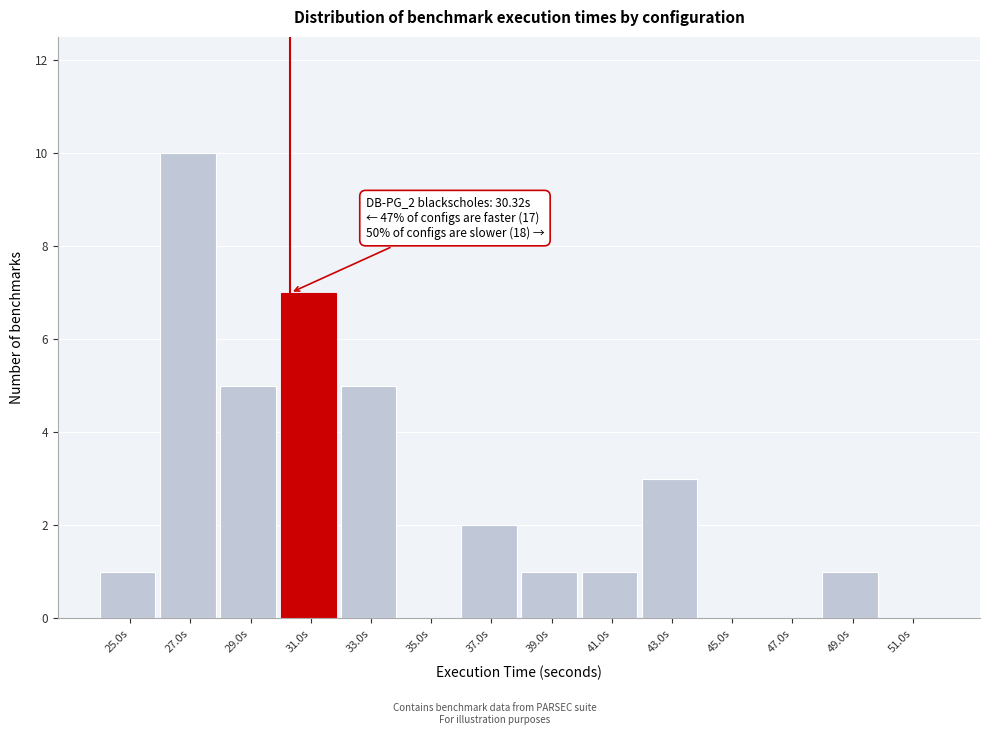

Over which range of the x-axis is the bar tallest?

26 to 28